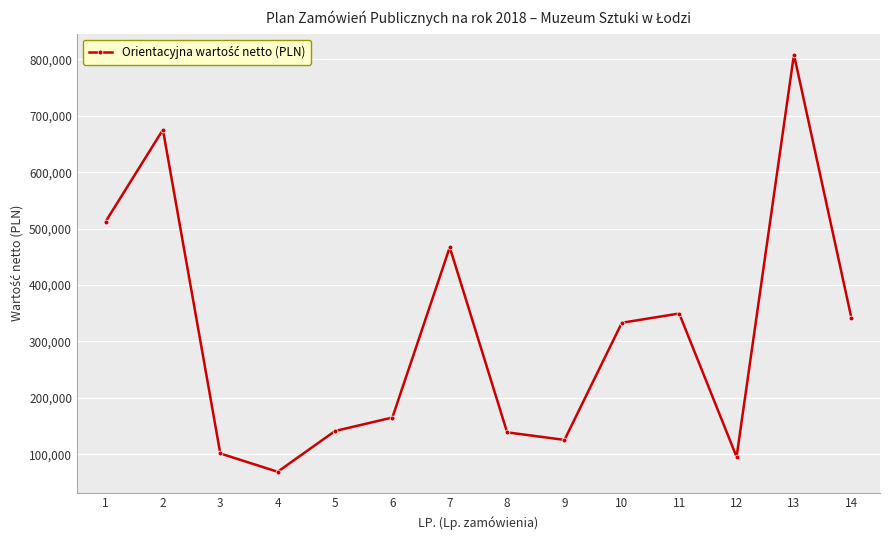

True or false: there are more than 1 points higher than both neighbors.

True